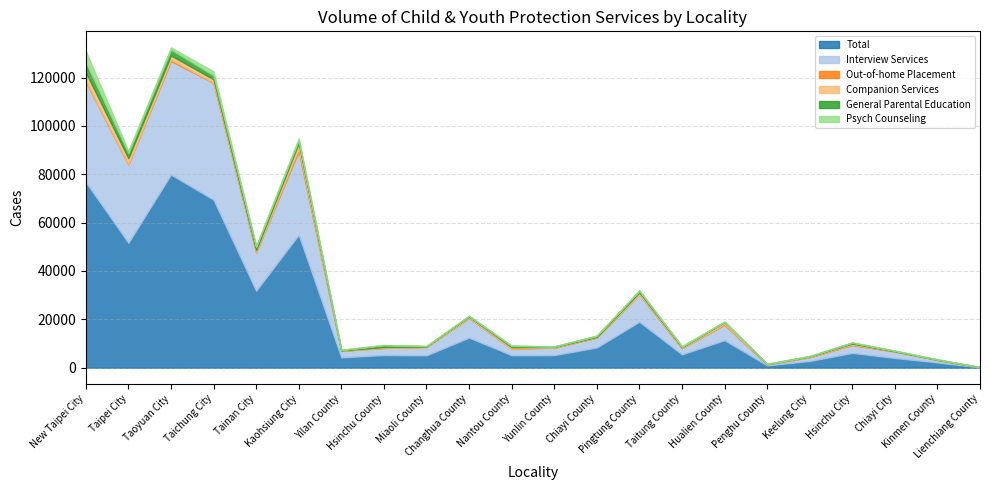

Which series has the widest spread of values?

Total